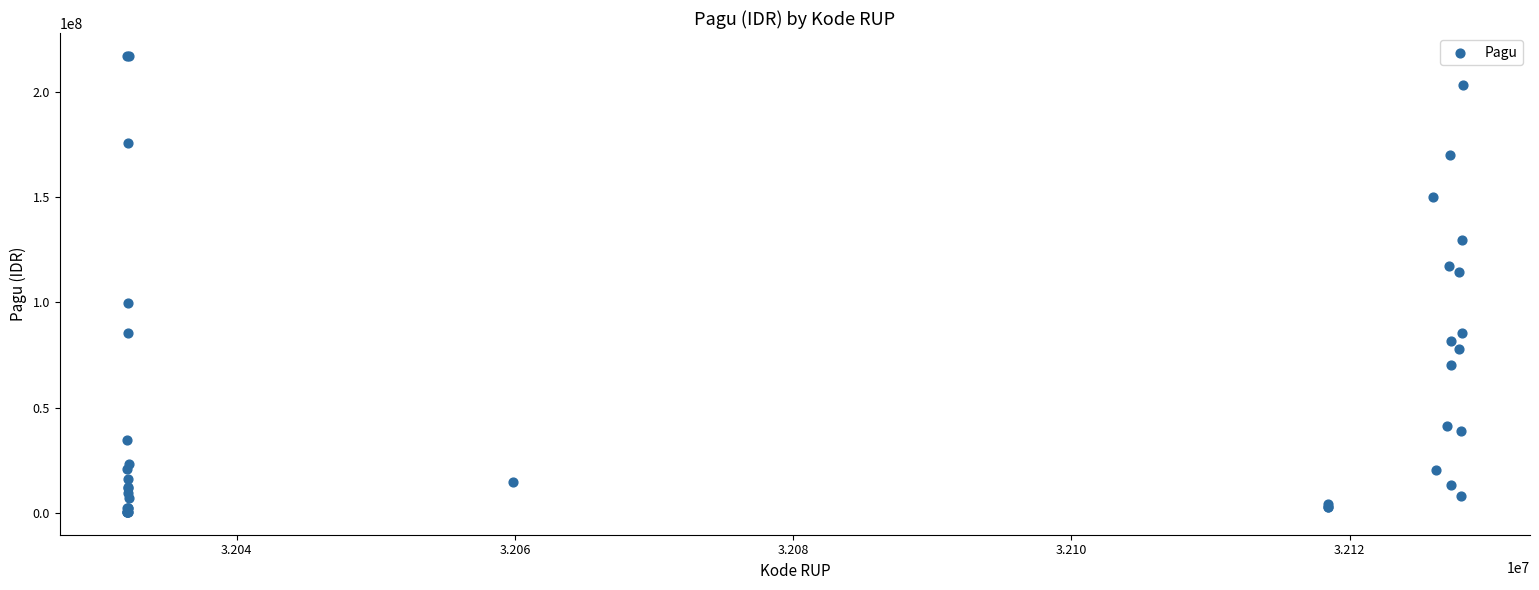

What Y value in the scatter plot is closest to 108830000?

114296000